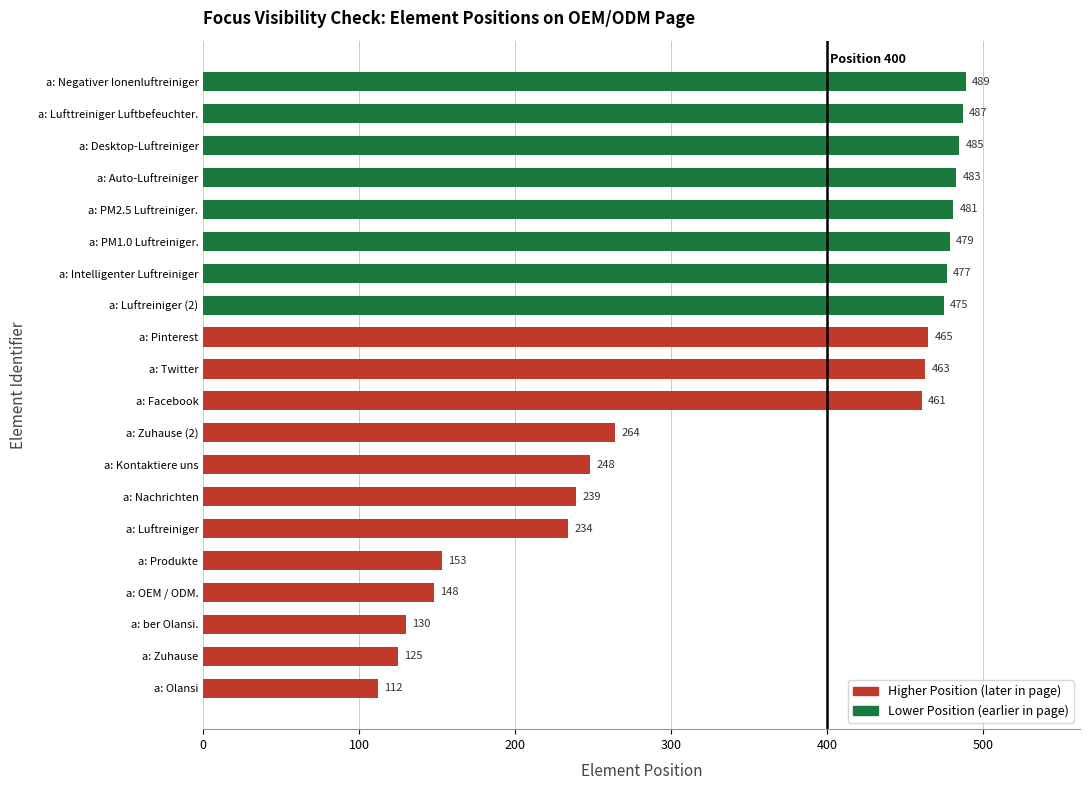

Where is the data nearest to the value 300?

a: Zuhause (2)